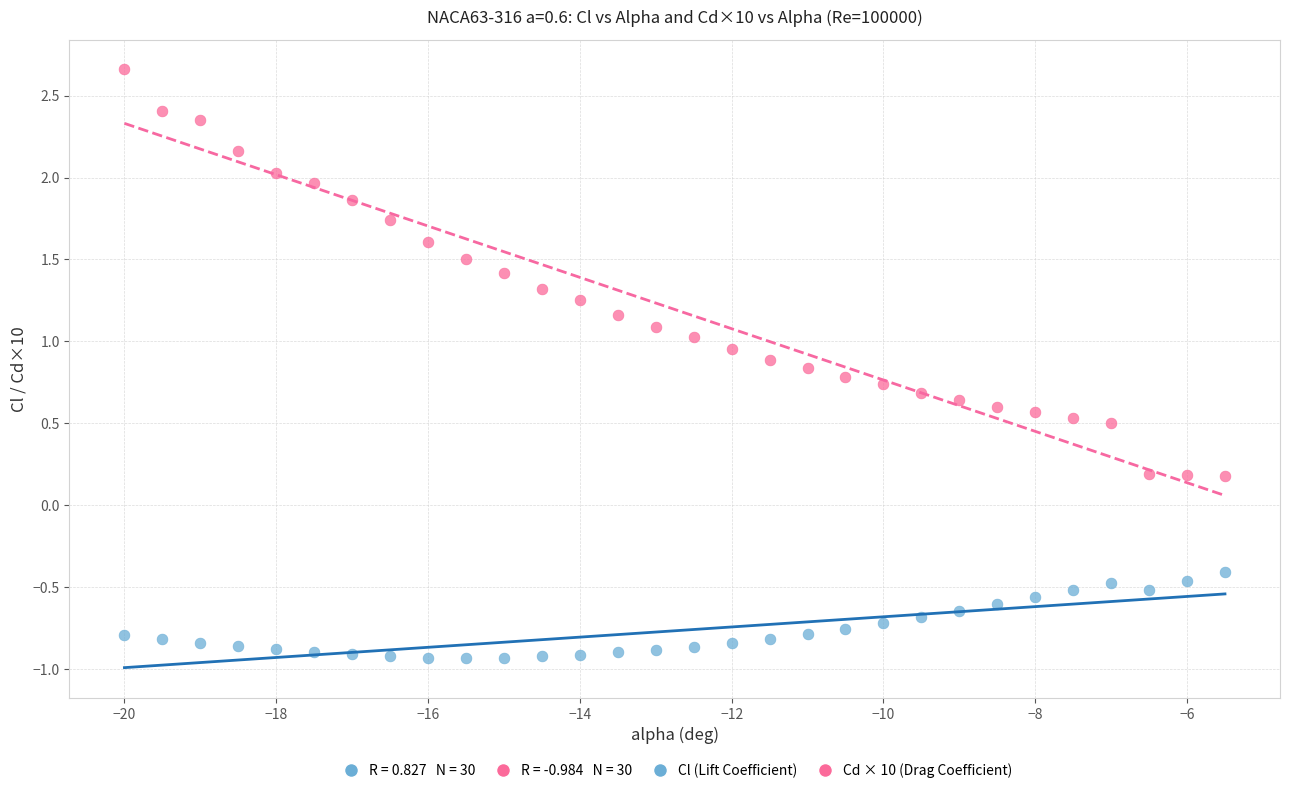

Across all data points, what is the range of Y values (max minus min)?

3.6